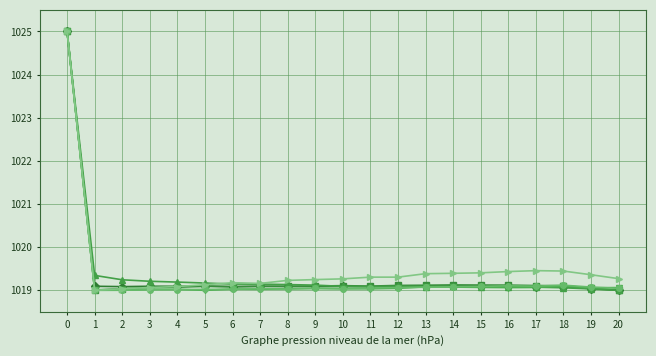

What is the difference between the highest and lowest values at 17?

0.4